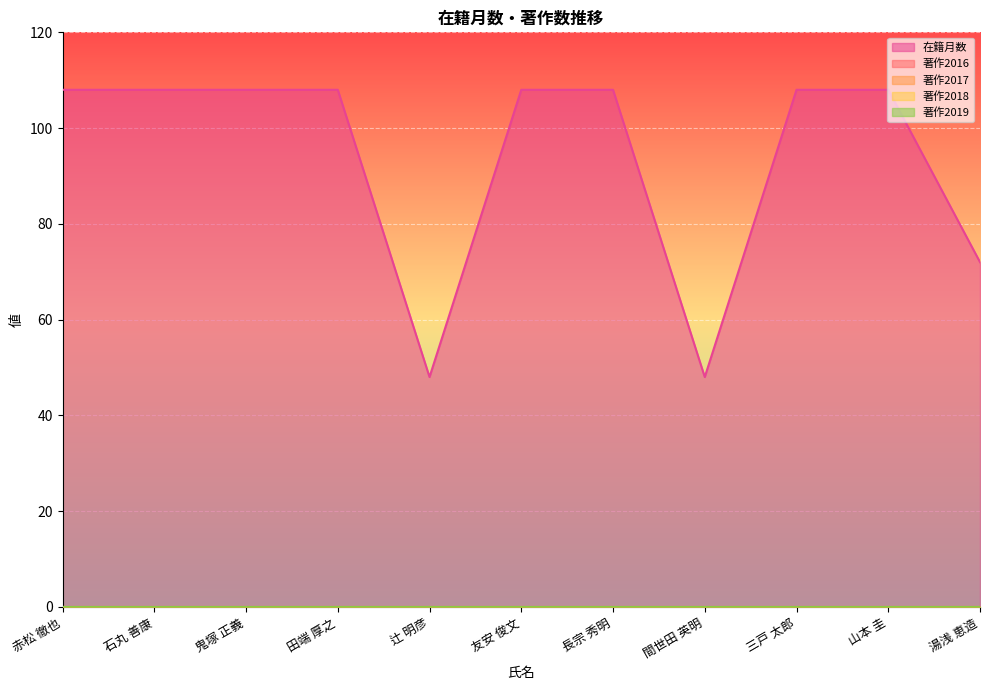

The value of 著作2017 at 田端 厚之 is 0. True or false?

True